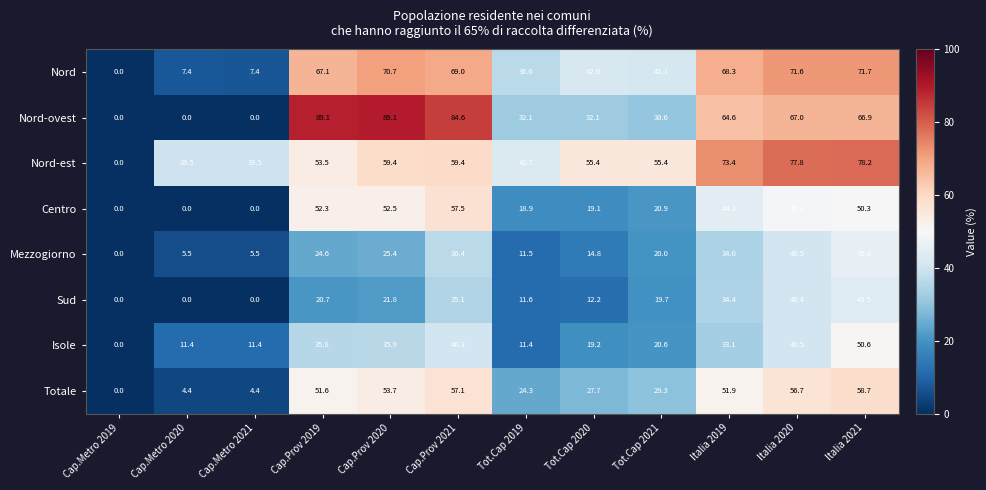

Which series has the largest range (max minus min)?

Nord-ovest